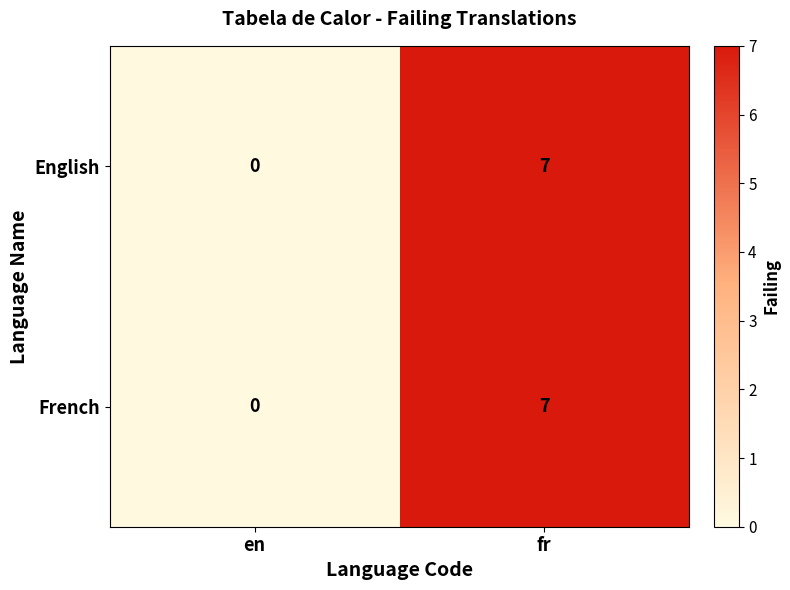

What is the total value across all series at fr?

14